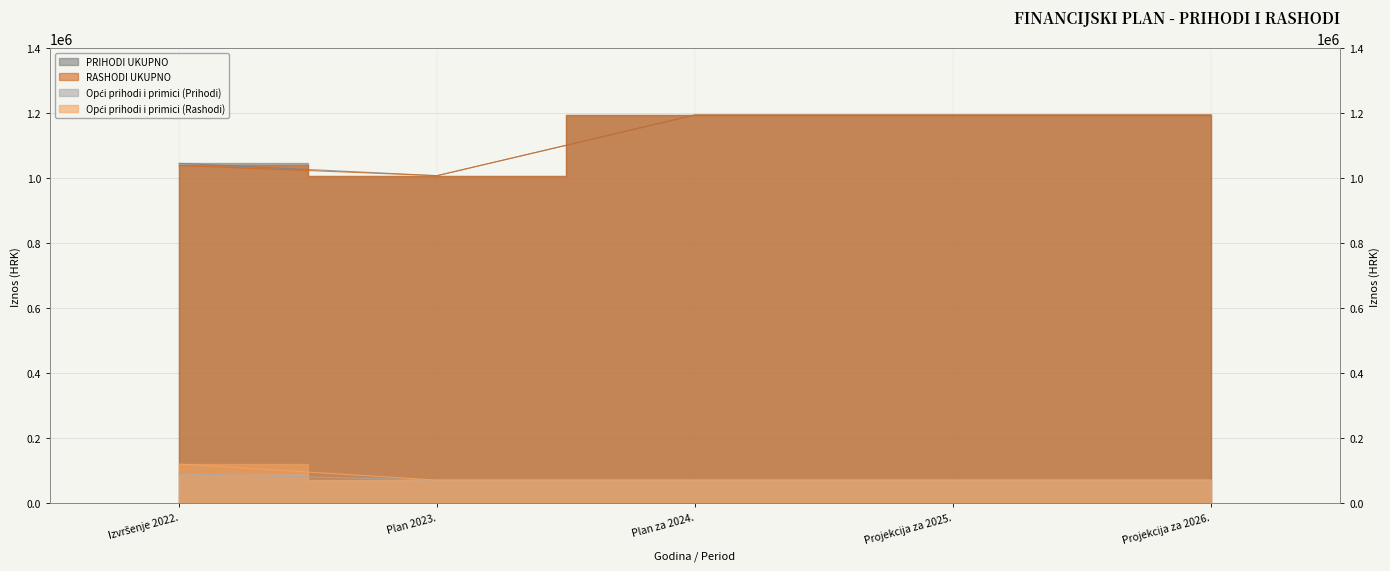

The RASHODI UKUPNO series shows 1008055 at Plan 2023.. True or false?

True